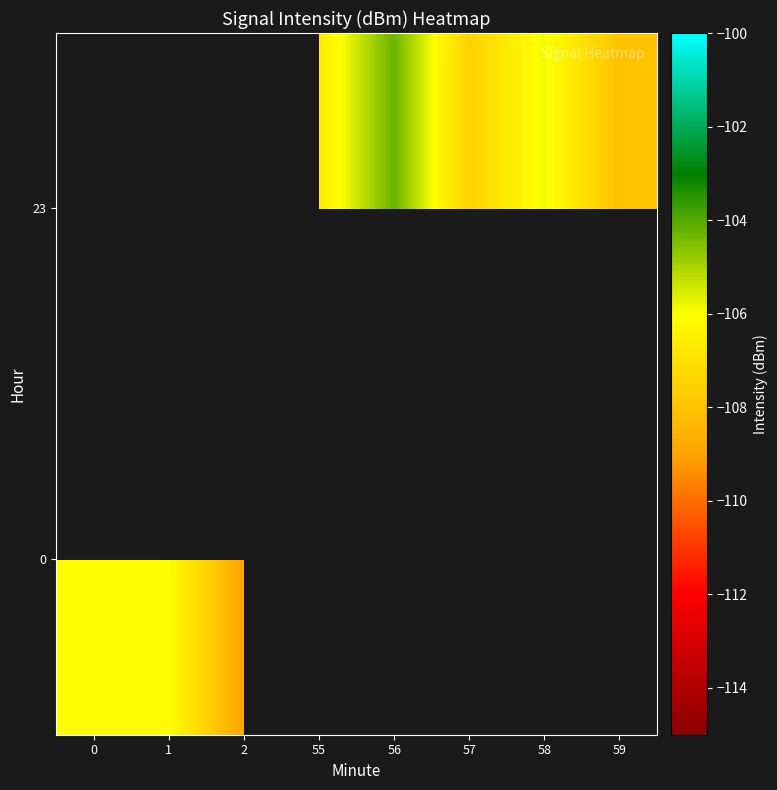

Is it true that 23 equals -32.6 at 58?

False